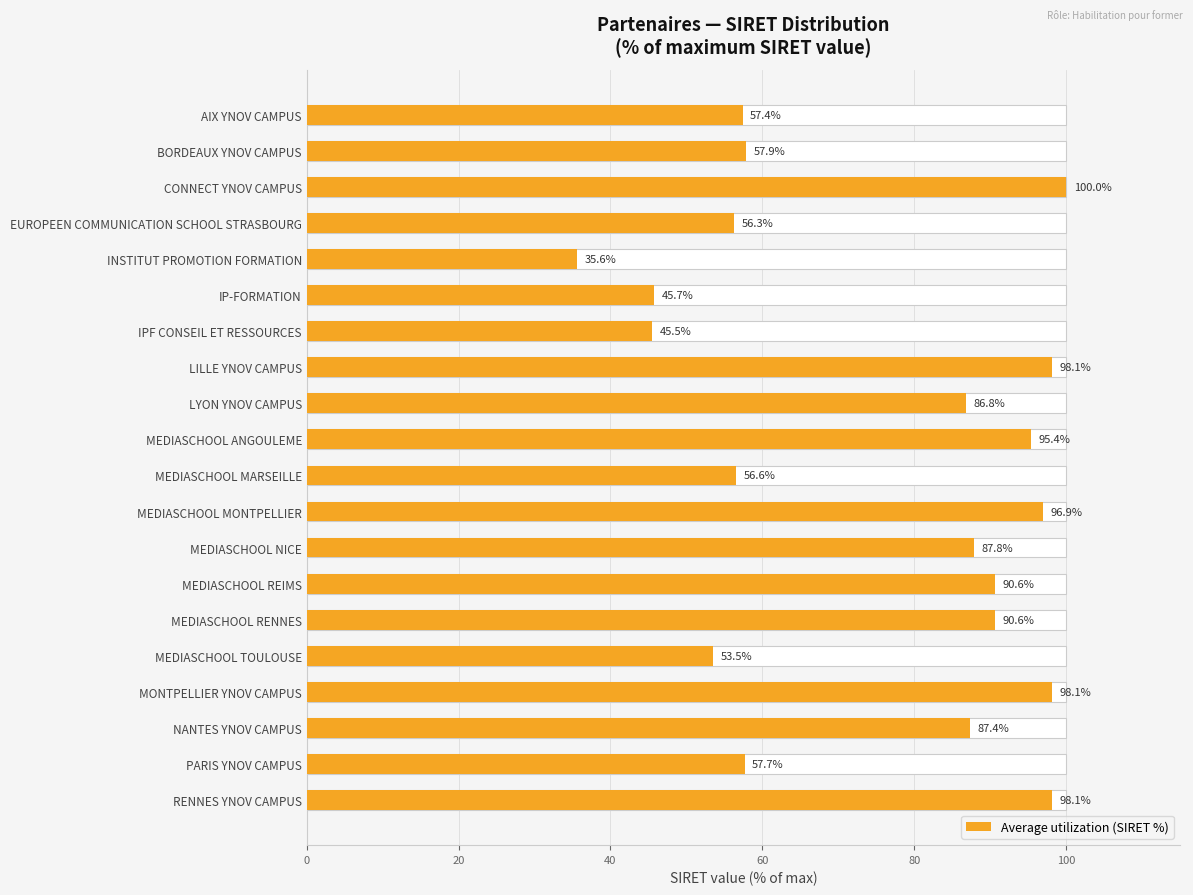

What is the smallest value displayed?

35.6